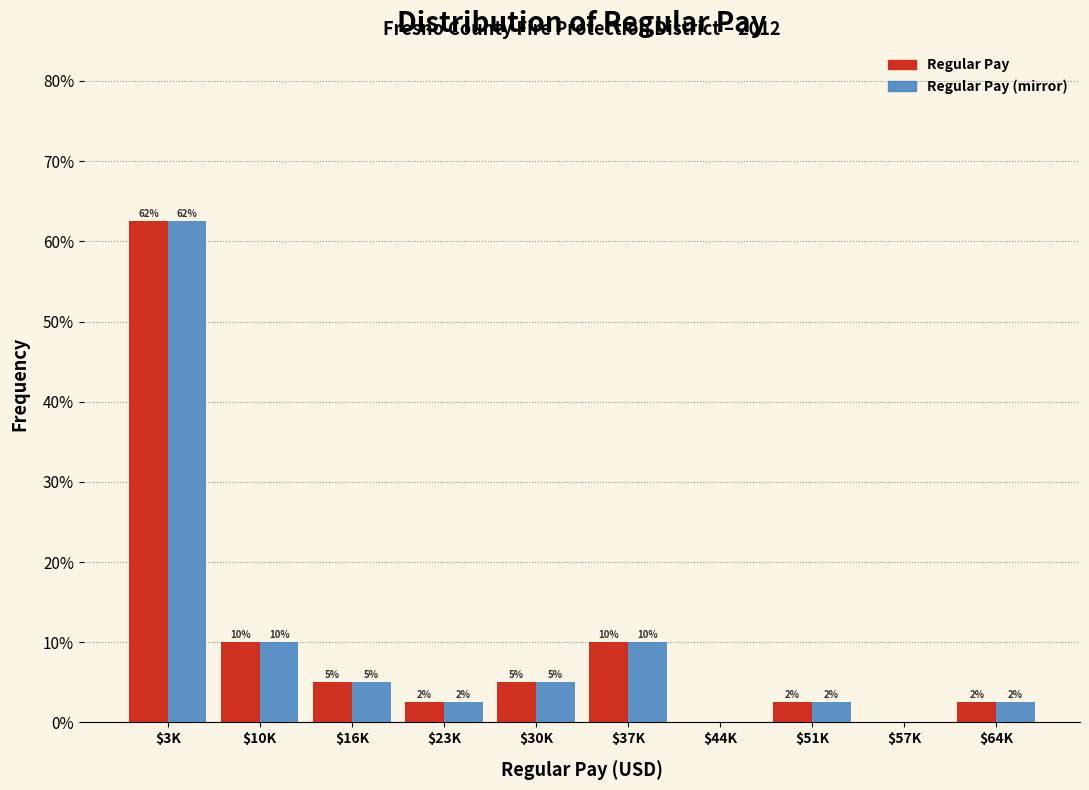

Are the bars grouped side by side (vs. stacked)?

Yes